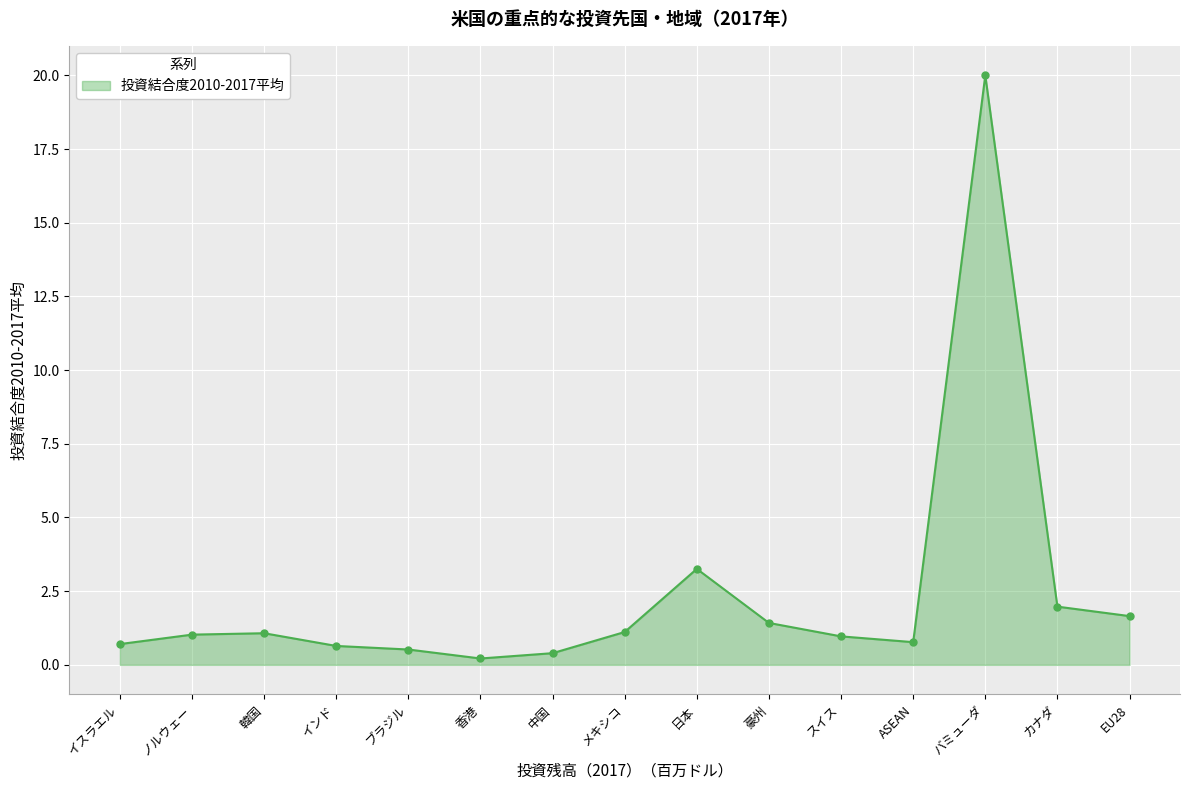

Where is the first local minimum?

香港